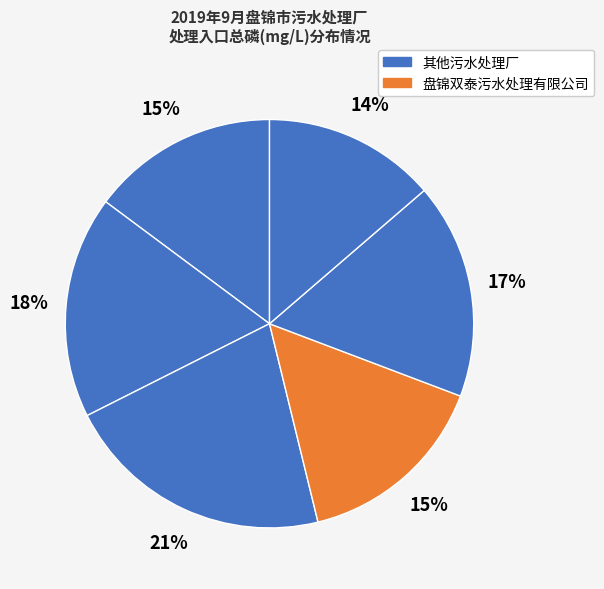

Count the number of slices in the pie.

6